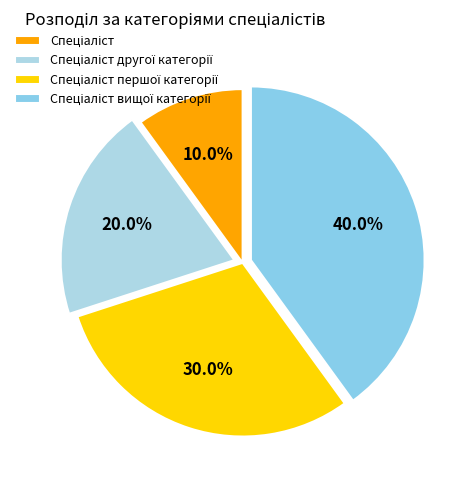

Which category has the smallest portion of the pie?

Спеціаліст